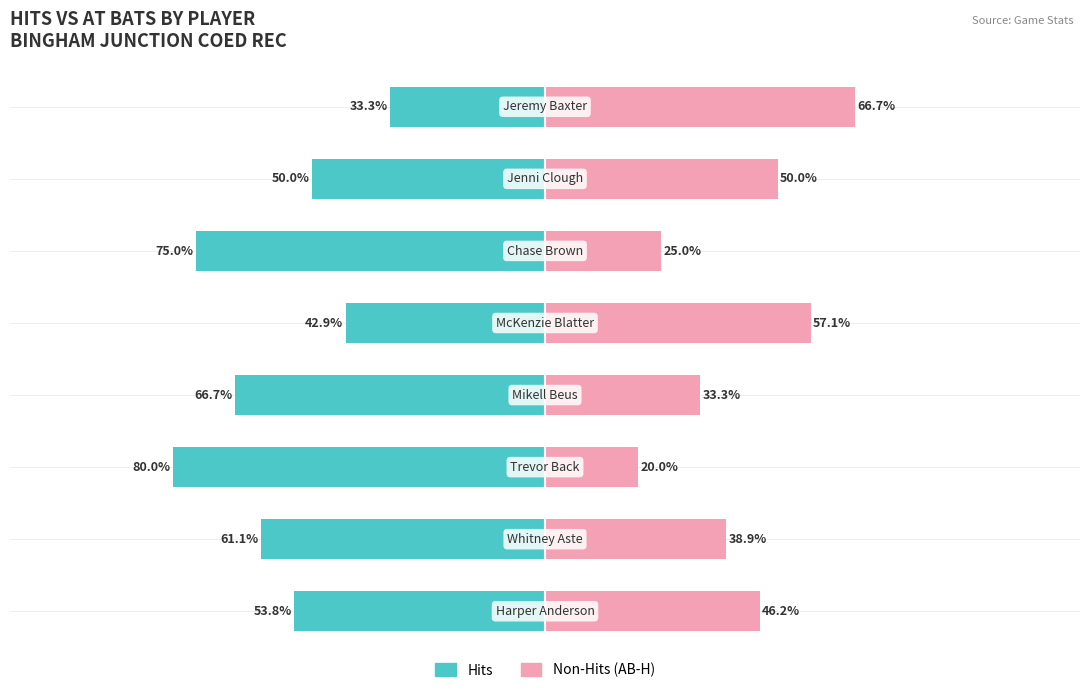

Reading left to right, list all the values displayed in this chart.

Hits: -53.8	-61.1	-80.0	-66.7	-42.9	-75.0	-50.0	-33.3
Non-Hits (AB-H): 46.2	38.9	20.0	33.3	57.1	25.0	50.0	66.7